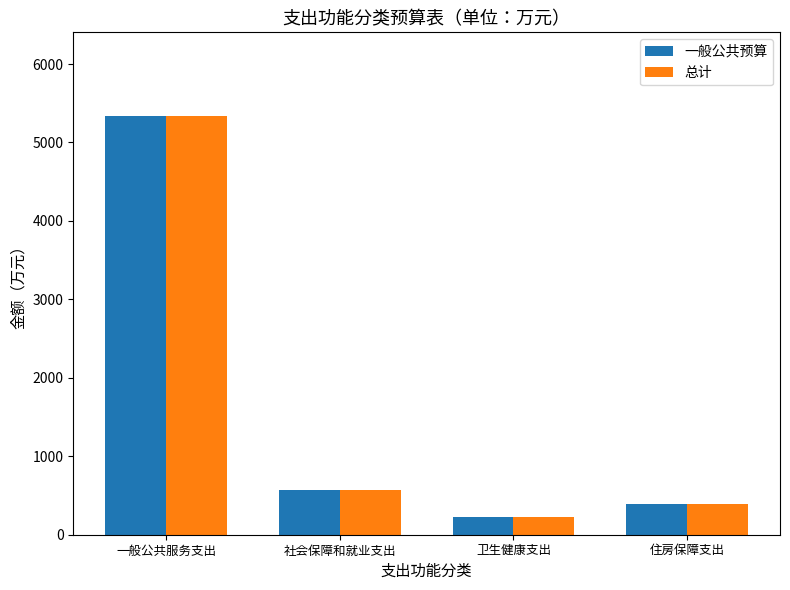

Where is 总计 nearest to the value 2782?

社会保障和就业支出